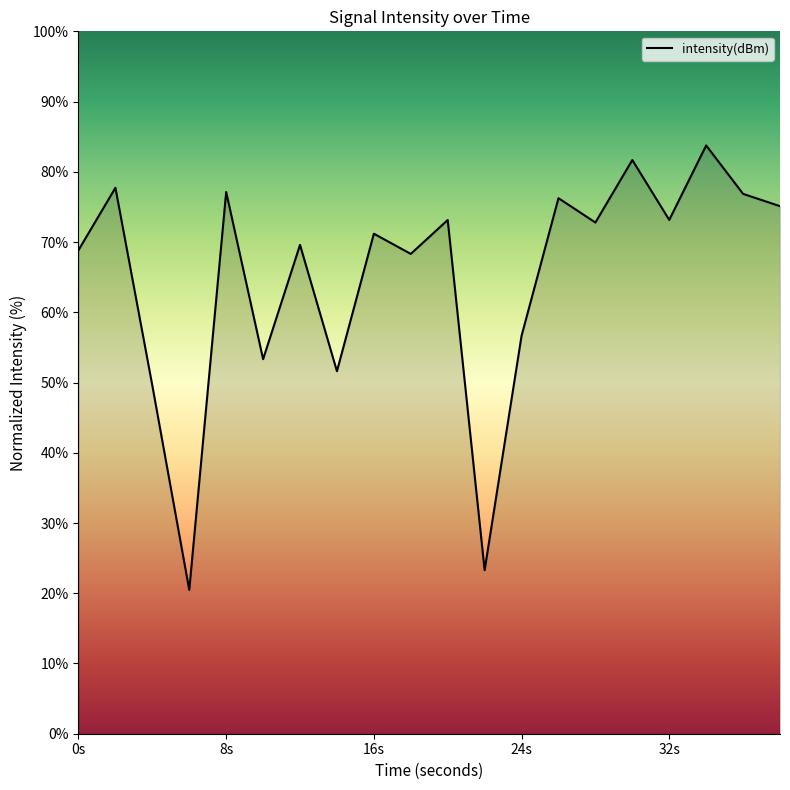

True or false: there are more than 1 points higher than both neighbors.

True